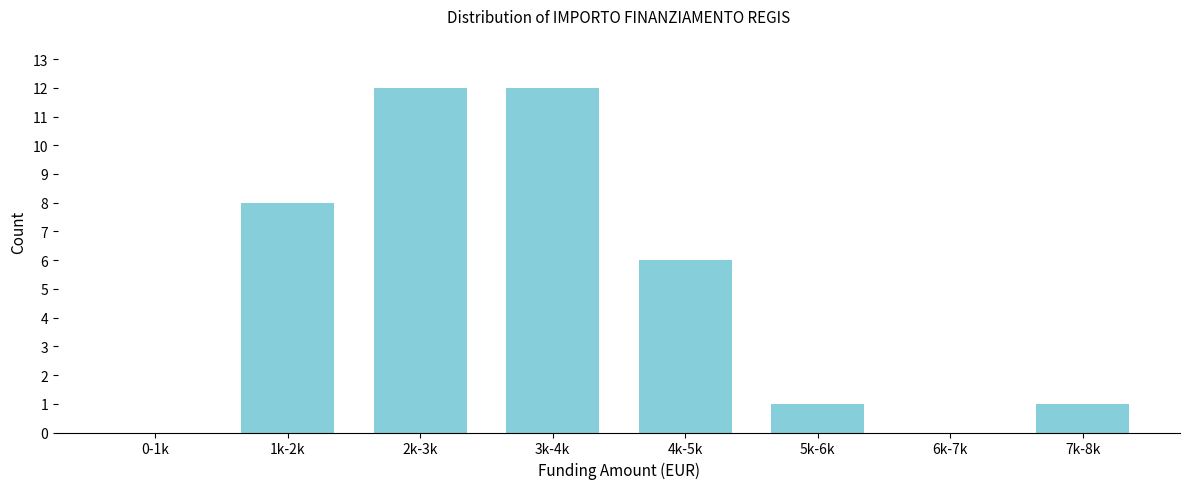

Reading left to right, list all the values displayed in this chart.

0-1k=0	1k-2k=8	2k-3k=12	3k-4k=12	4k-5k=6	5k-6k=1	6k-7k=0	7k-8k=1